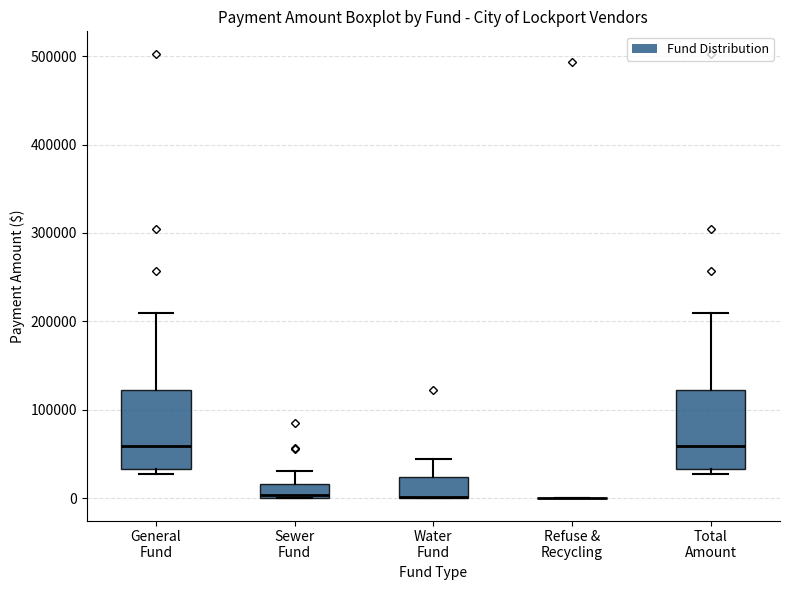

Reading left to right, transcribe this box plot: for each box, give where its median line is, the range the box spans, and where its two whiskers end, as read against the y-axis. The values are not printed on the chart, so give them approximately, as read against the axis.

General Fund: median 60000, box 30000 to 120000, whiskers 30000 (just below the box's lower edge) to 210000
Sewer Fund: median 0 (just above the box's lower edge), box 0 to 20000, whiskers 0 to 30000
Water Fund: median 0 (drawn on the box's lower edge), box 0 to 20000, whiskers 0 to 40000
Refuse & Recycling: box collapsed to a line at 0, whiskers 0 to 0
Total Amount: median 60000, box 30000 to 120000, whiskers 30000 (just below the box's lower edge) to 210000